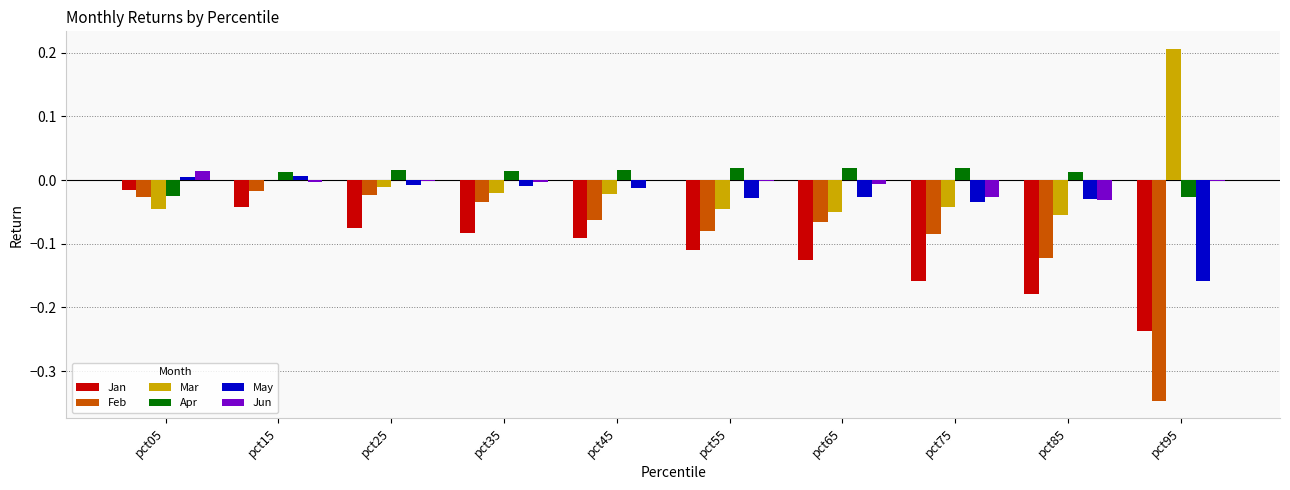

Which series has the widest spread of values?

Feb